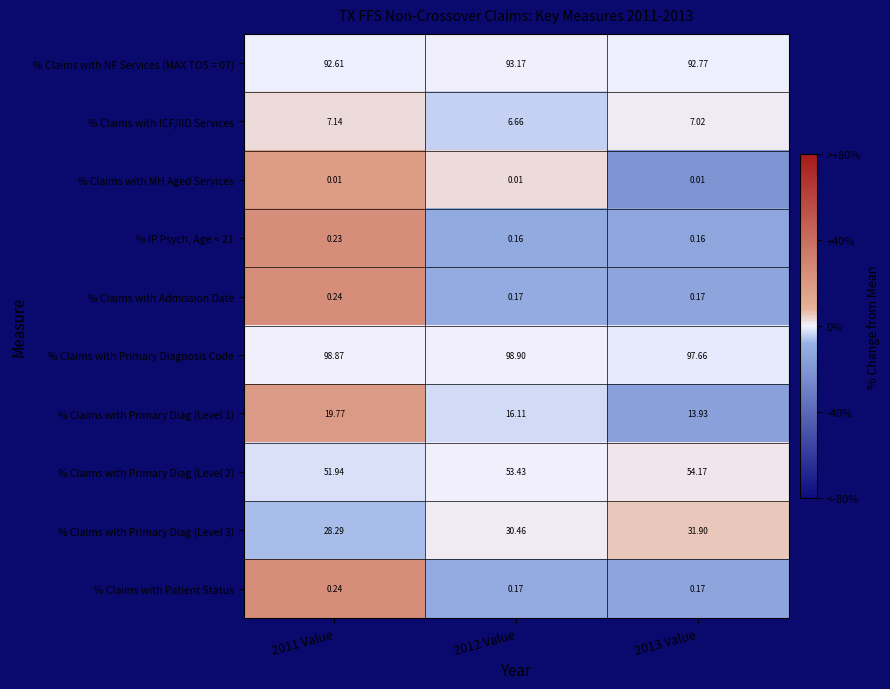

Which series has the largest total across all categories?

% Claims with Primary Diagnosis Code